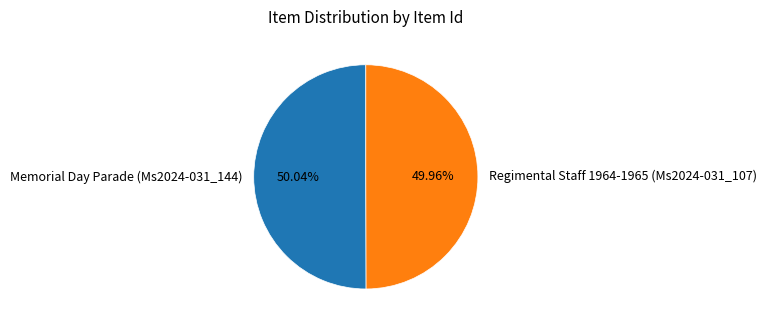

The Regimental Staff 1964-1965 (Ms2024-031_107) slice represents 50% of the pie. True or false?

True